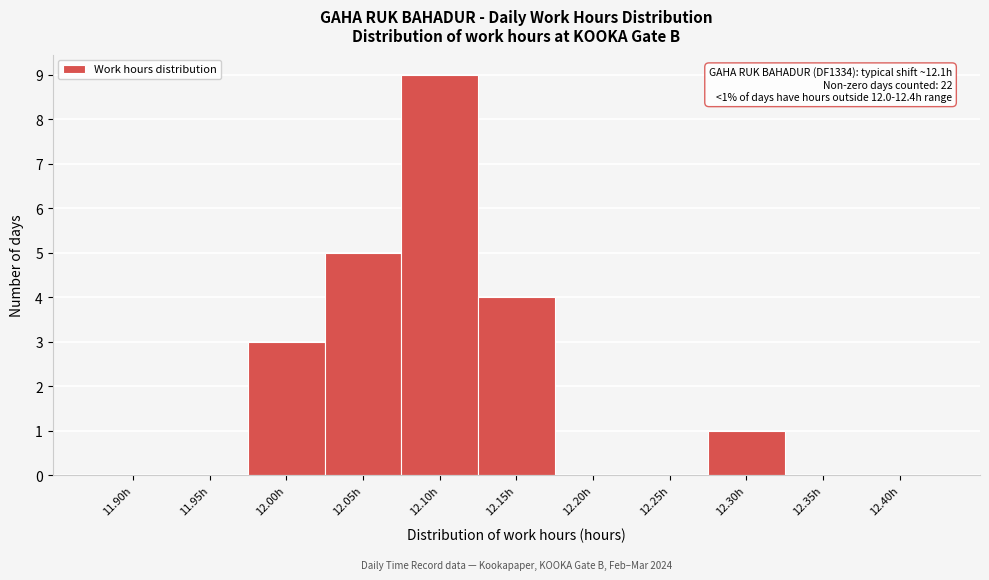

Reading left to right, list all the values displayed in this chart.

11.90h=0	11.95h=0	12.00h=3	12.05h=5	12.10h=9	12.15h=4	12.20h=0	12.25h=0	12.30h=1	12.35h=0	12.40h=0